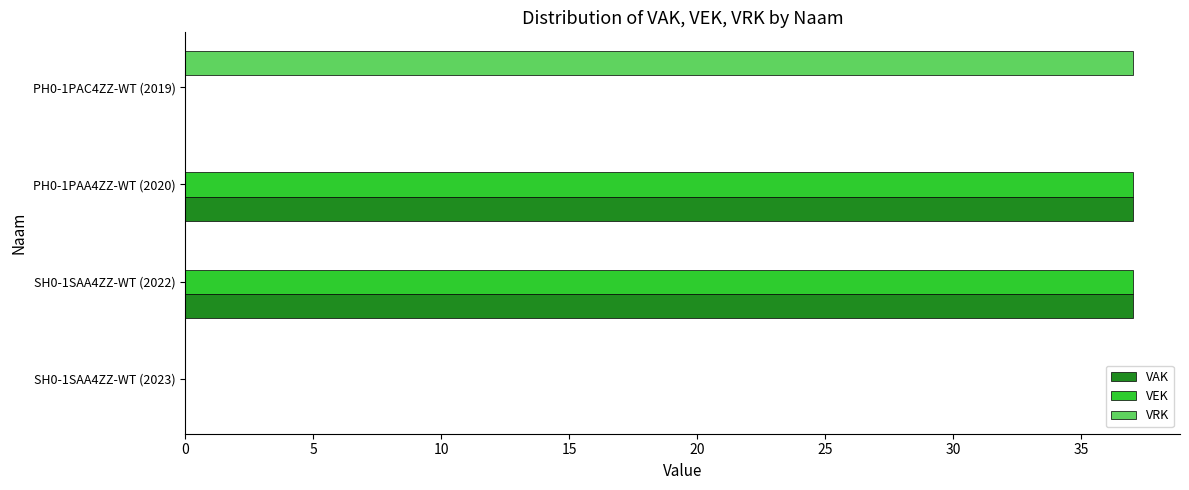

Is it true that VRK equals -23 at SH0-1SAA4ZZ-WT (2022)?

False